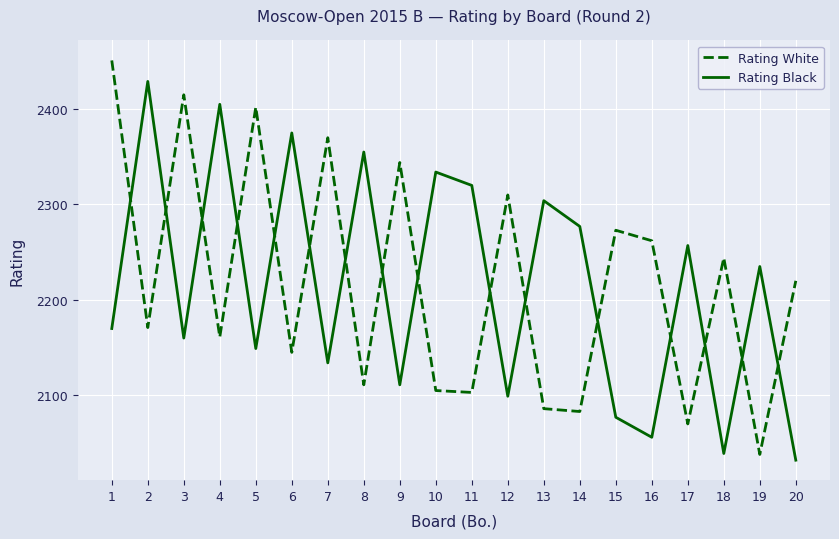

Where is the first local maximum for Rating White?

3